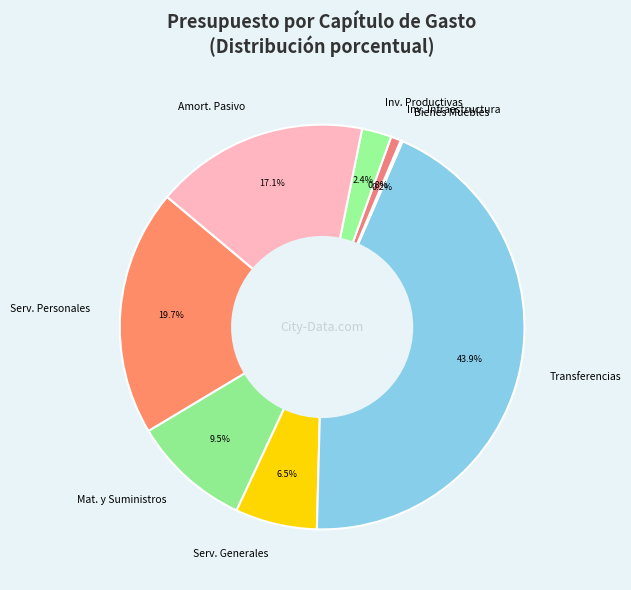

Which slice is the largest?

Transferencias